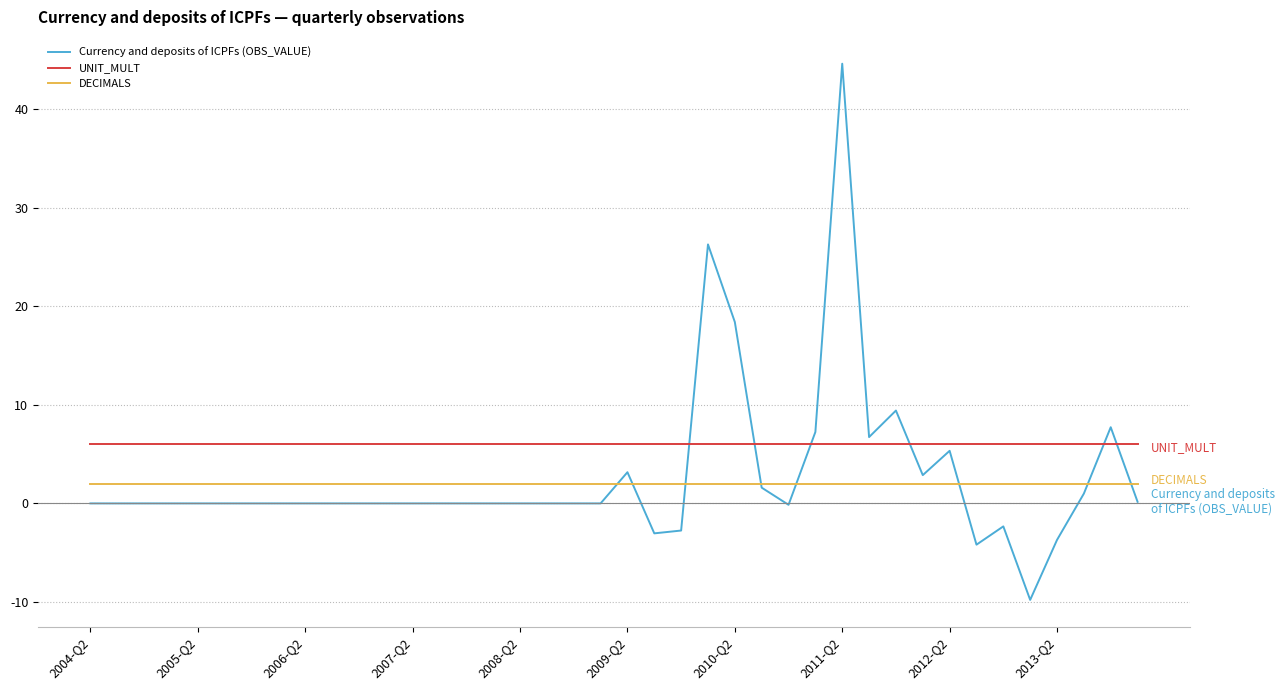

What is the smallest value displayed?

-9.8